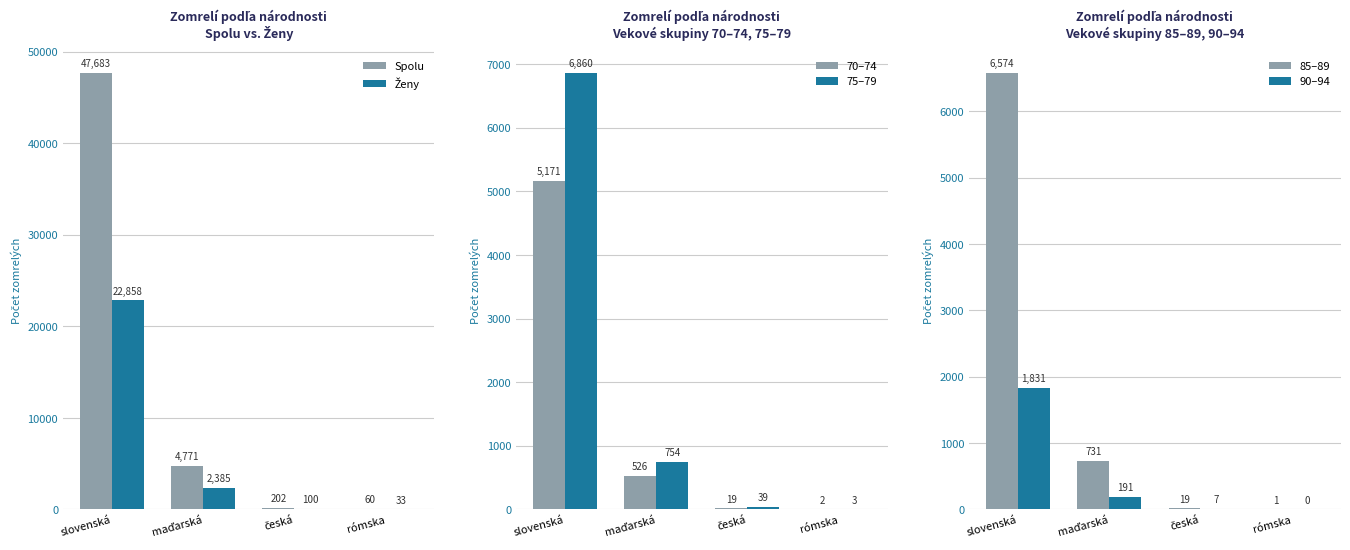

What is the average value of the 70–74 series?

1430